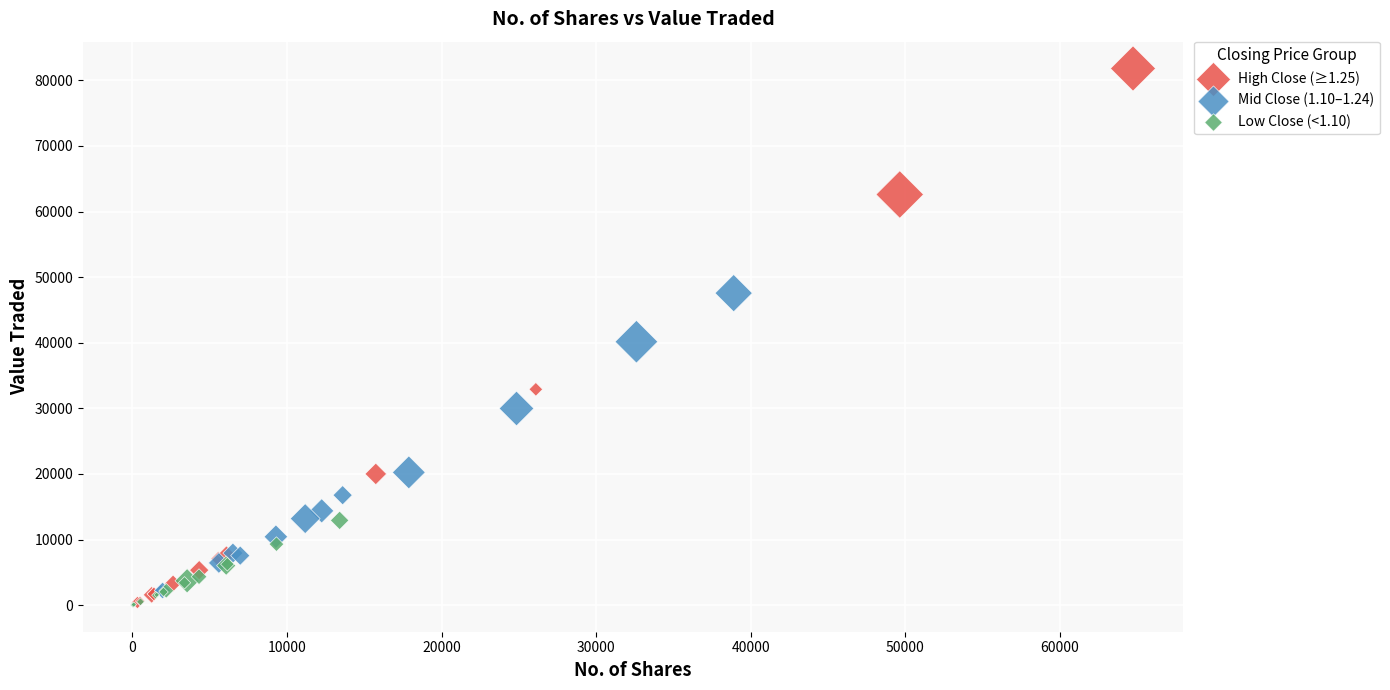

Which series reaches the maximum Y coordinate?

High Close (≥1.25)